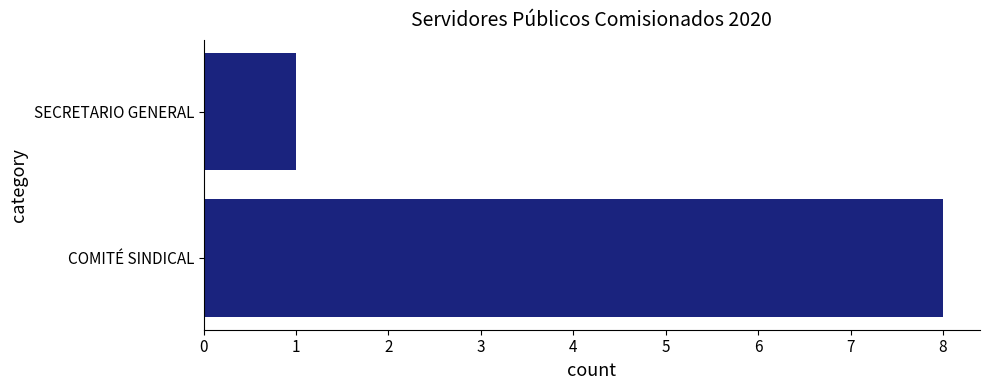

Between SECRETARIO GENERAL and COMITÉ SINDICAL, which is larger?

COMITÉ SINDICAL